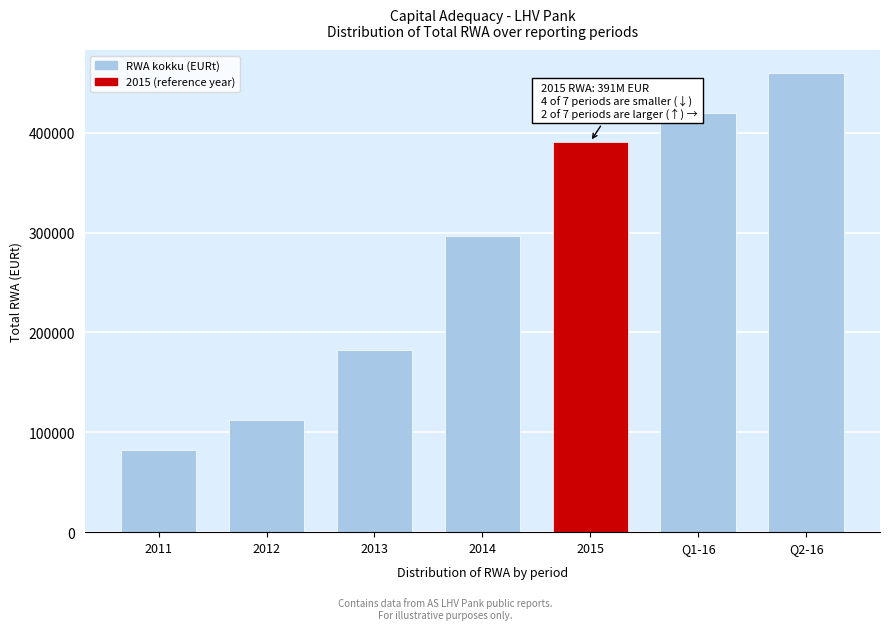

Reading left to right, list all the values displayed in this chart.

2011=82656.5	2012=112290.0	2013=182766.9	2014=296786.0	2015=391071.3	Q1-16=420124.7	Q2-16=459846.0